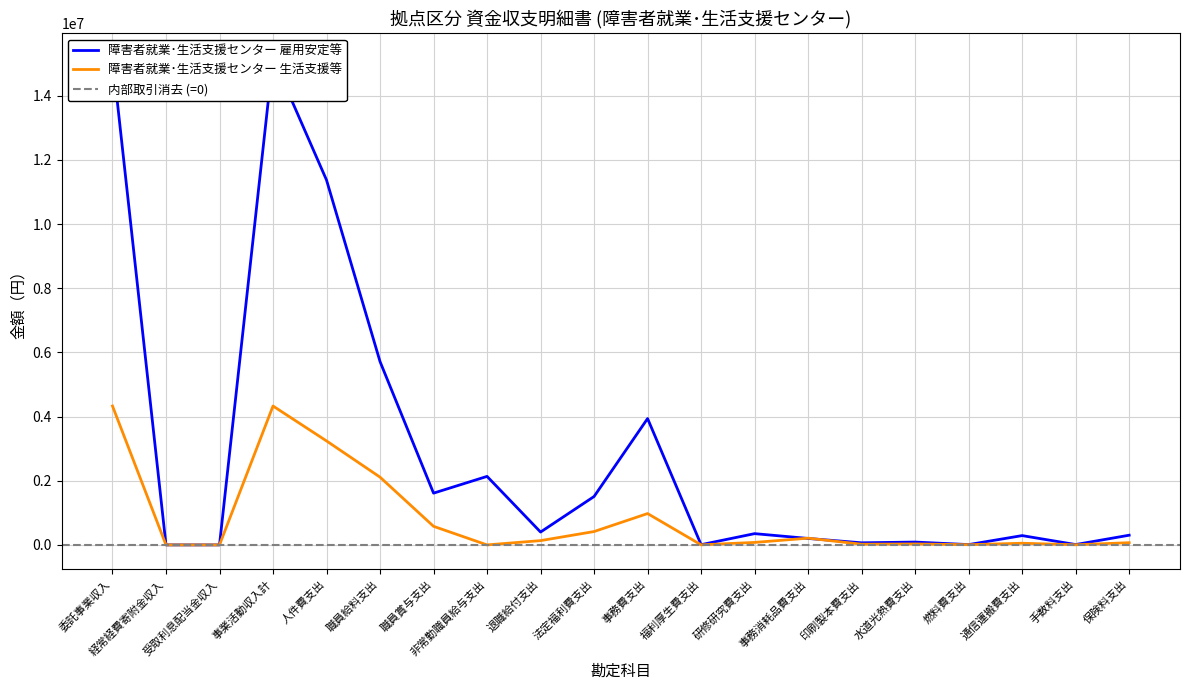

List the series in order of their peak value, highest first.

障害者就業･生活支援センター 雇用安定等, 障害者就業･生活支援センター 生活支援等